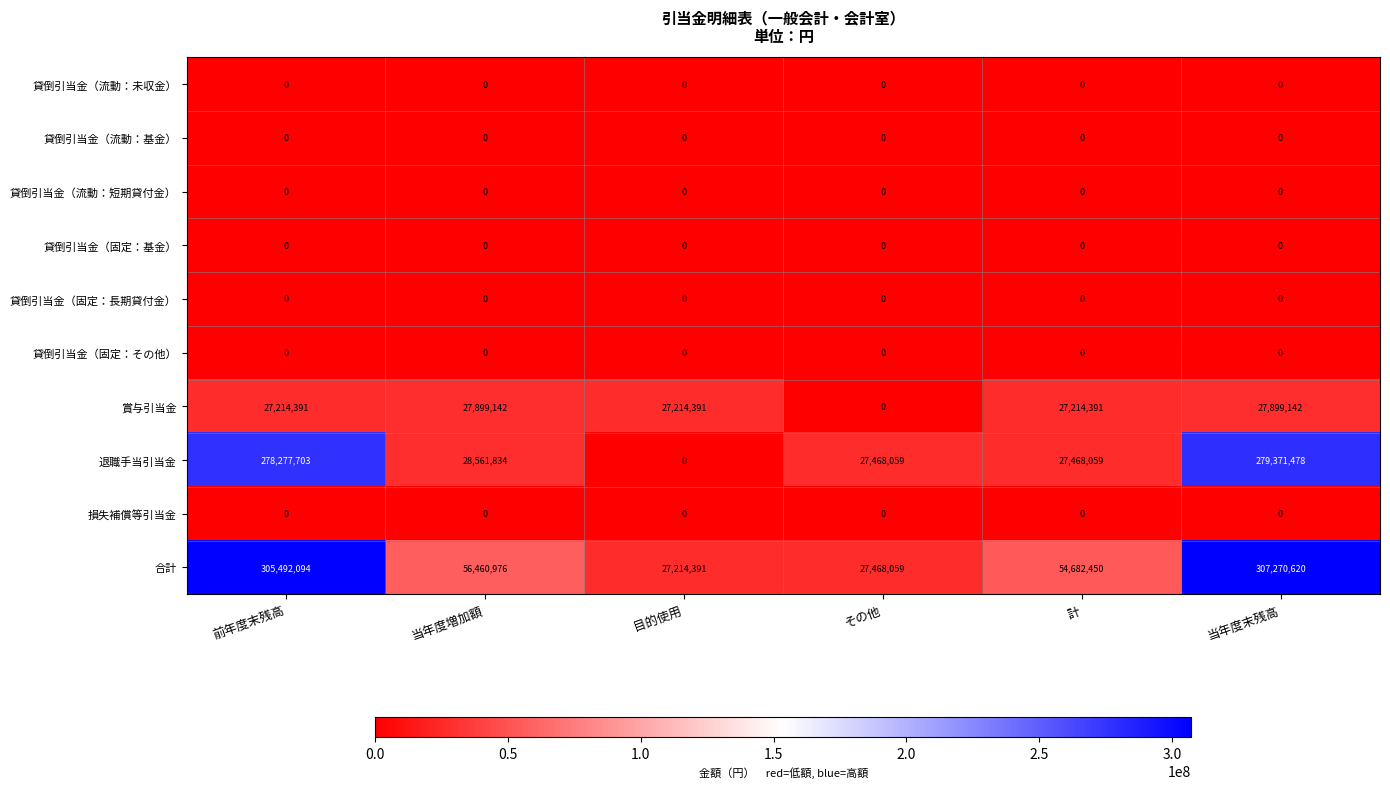

Where is 退職手当引当金 nearest to the value 139685739?

当年度増加額